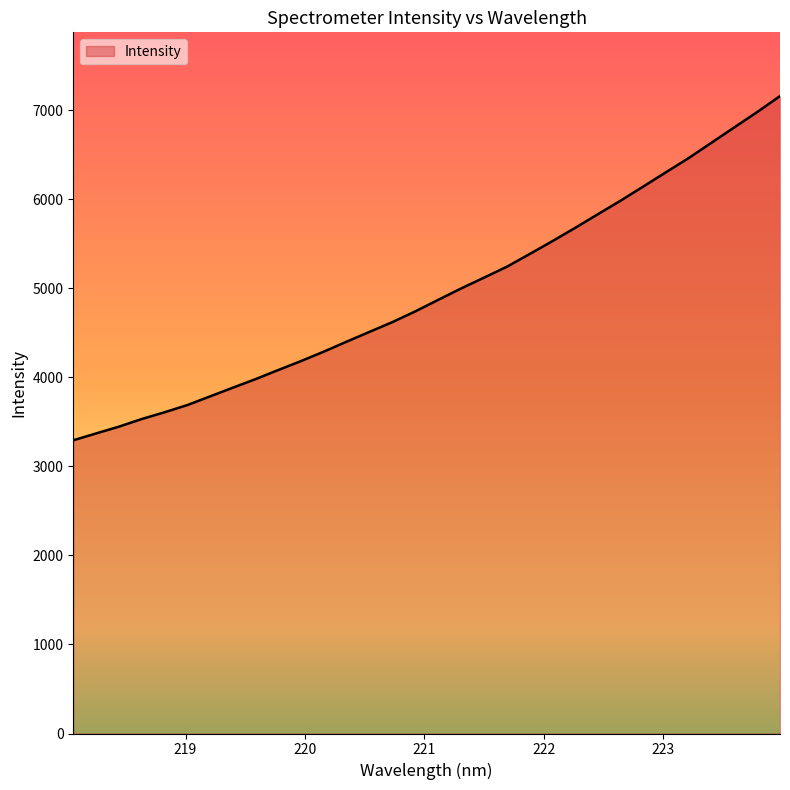

Reading left to right, list all the values displayed in this chart.

3292.2	3369.1	3445.1	3530.7	3606.7	3687.9	3785.4	3883.4	3979.8	4082.6	4183.6	4289.5	4401.7	4511.0	4620.4	4740.2	4869.3	4996.4	5117.4	5239.3	5382.2	5526.8	5676.0	5829.8	5982.3	6141.7	6302.8	6462.3	6634.4	6806.4	6977.7	7156.6